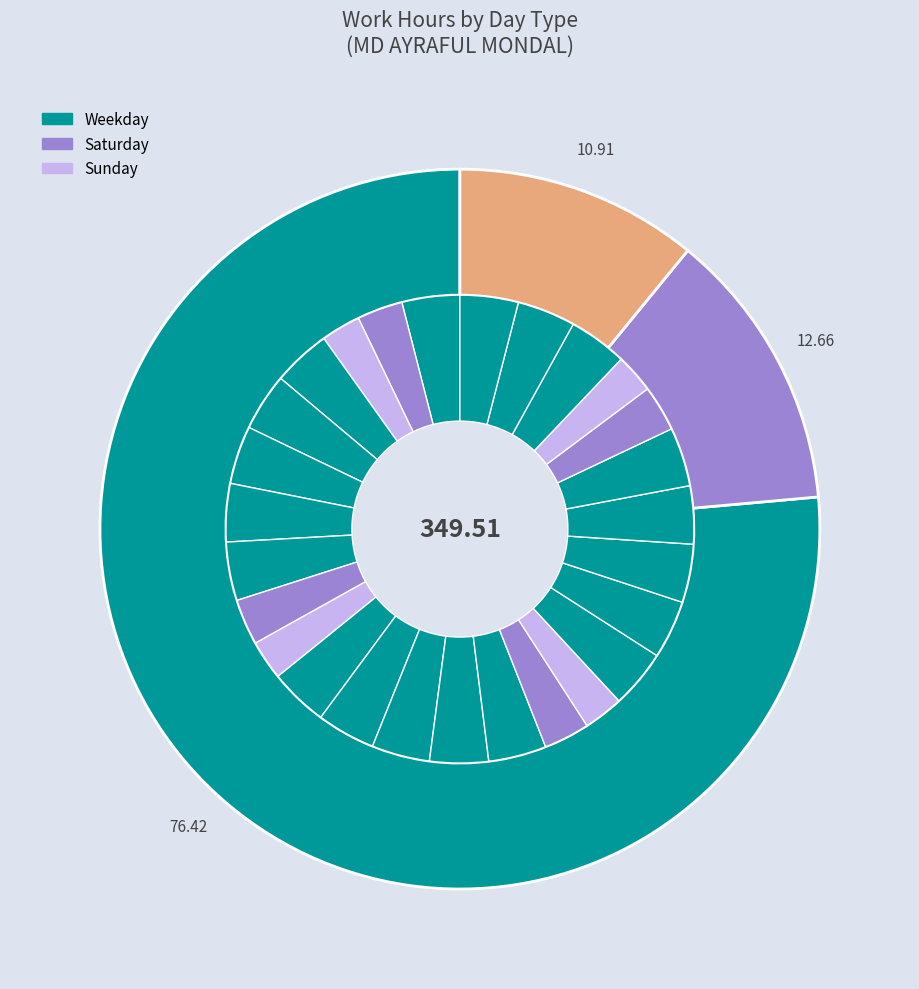

What portion of the pie excludes Sun 28?

97.3%